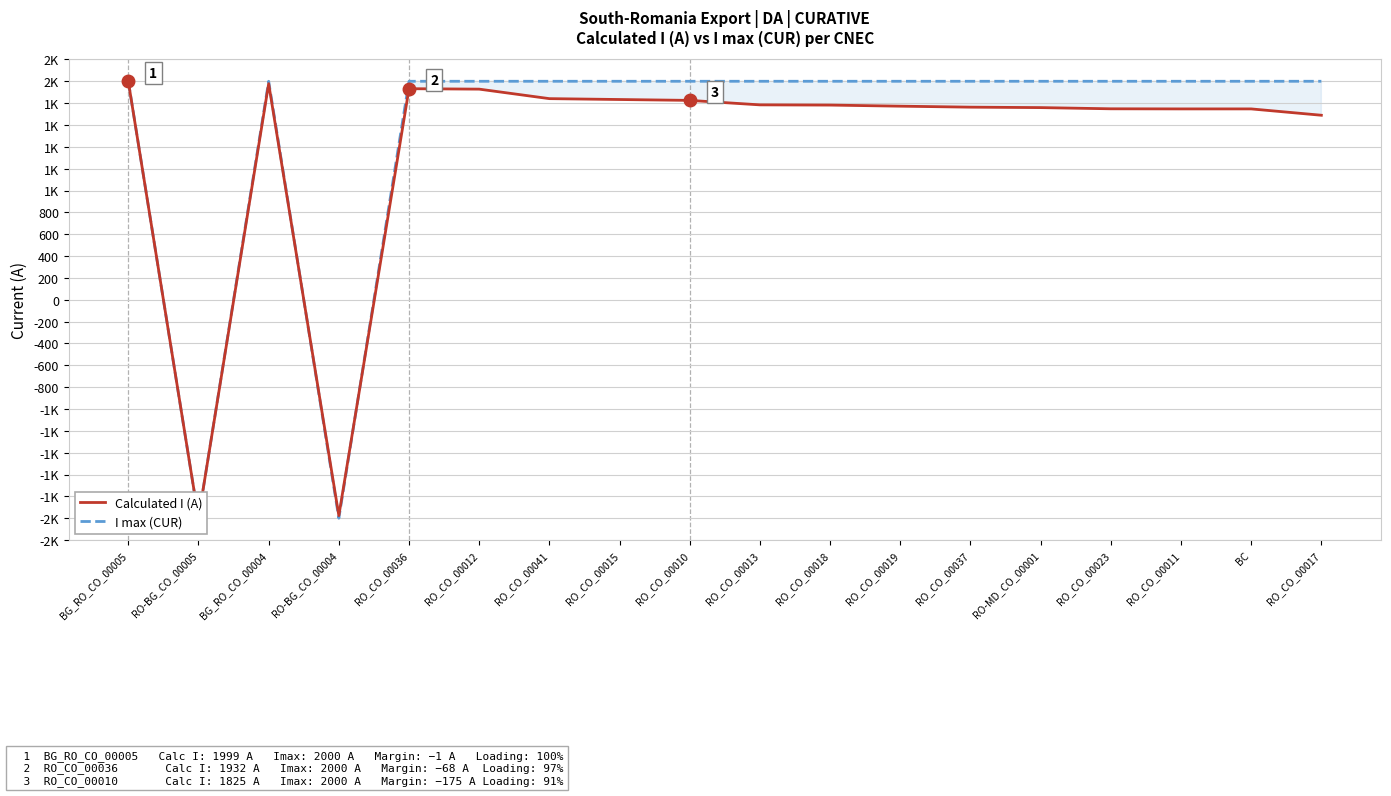

What is the sum of the I max (CUR) values at RO_CO_00019 and RO_CO_00015?

4000